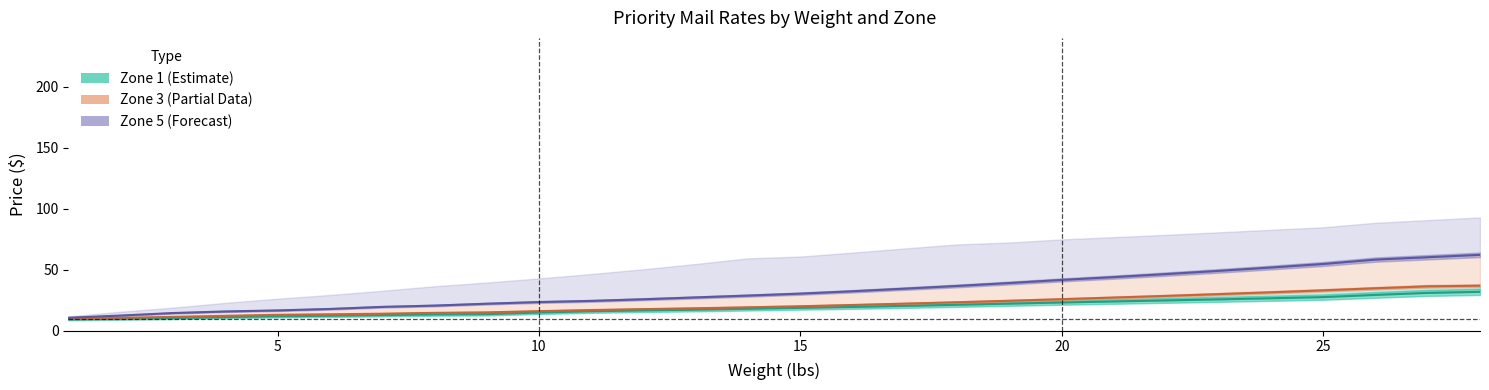

True or false: Zone 1 has more than 0 points higher than both neighbors.

False